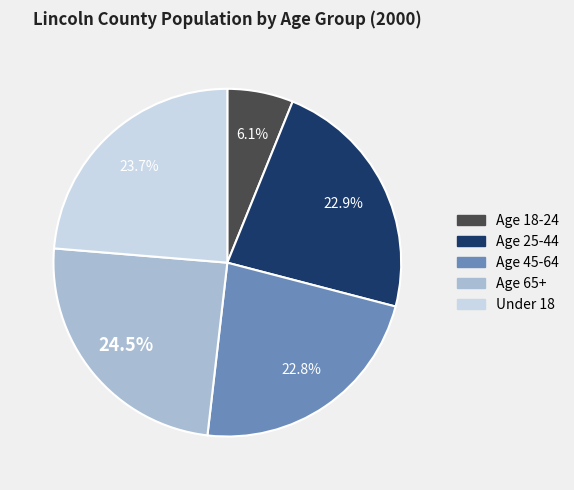

To the nearest percent, what is the difference between the largest and smallest slice percentages?

18%